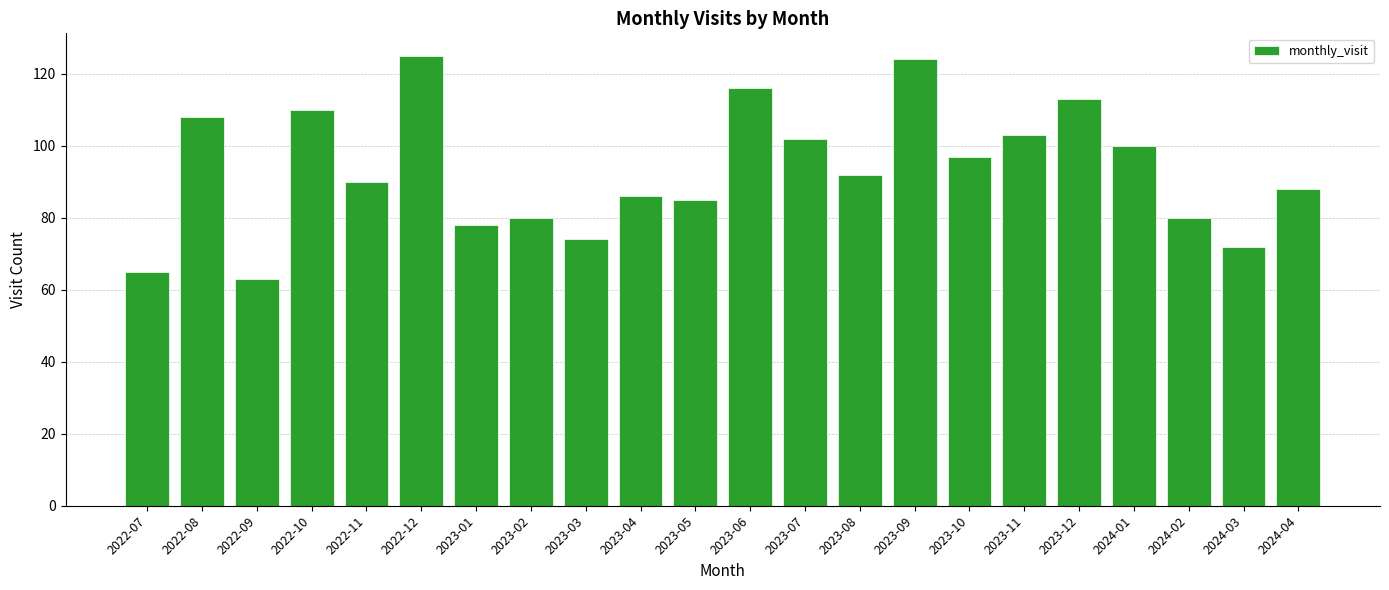

What is the minimum value shown in the chart?

63